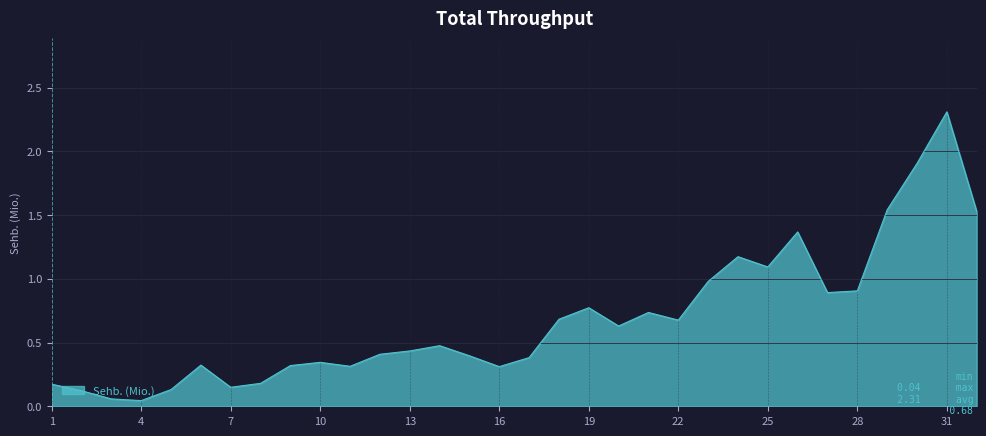

What is the difference between the maximum and minimum values?

2.3